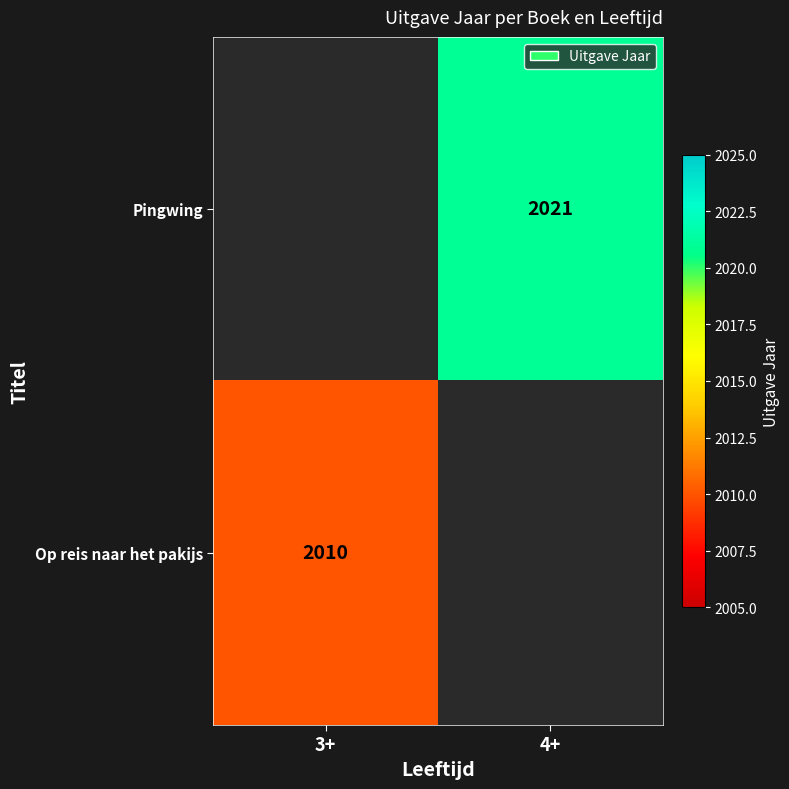

What is the greatest value displayed?

2021.0